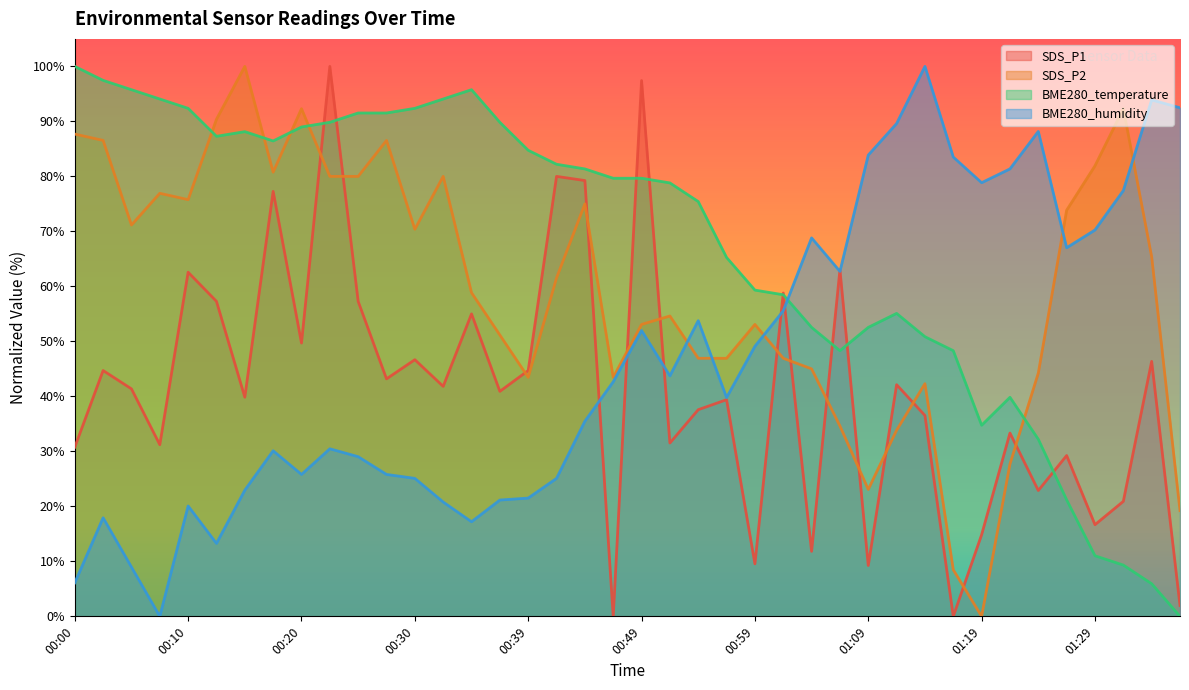

Reading right to left, extract all data points from this chart.

SDS_P1: 01:36=2.0	01:34=46.4	01:31=20.9	01:29=16.7	01:26=29.2	01:24=22.9	01:21=33.3	01:19=14.8	01:16=0.0	01:13=36.5	01:11=42.1	01:09=9.2	01:06=63.0	01:04=11.8	01:01=58.8	00:59=9.5	00:56=39.4	00:54=37.6	00:51=31.5	00:49=97.4	00:47=0.0	00:44=79.2	00:42=80.0	00:39=44.7	00:37=40.9	00:34=55.0	00:32=41.8	00:30=46.7	00:27=43.2	00:25=57.3	00:22=100.0	00:20=49.7	00:17=77.3	00:15=39.8	00:13=57.3	00:10=62.6	00:08=31.2	00:05=41.4	00:03=44.7	00:00=30.8
SDS_P2: 01:36=19.2	01:34=65.4	01:31=92.3	01:29=81.9	01:26=73.8	01:24=44.2	01:21=27.7	01:19=0.0	01:16=8.5	01:13=42.3	01:11=33.8	01:09=23.1	01:06=34.6	01:04=45.0	01:01=46.9	00:59=53.1	00:56=46.9	00:54=46.9	00:51=54.6	00:49=53.1	00:47=43.5	00:44=75.0	00:42=61.5	00:39=43.5	00:37=51.2	00:34=58.8	00:32=80.0	00:30=70.4	00:27=86.5	00:25=80.0	00:22=80.0	00:20=92.3	00:17=80.8	00:15=100.0	00:13=90.4	00:10=75.8	00:08=76.9	00:05=71.2	00:03=86.5	00:00=87.7
BME280_temperature: 01:36=0.0	01:34=5.9	01:31=9.3	01:29=11.0	01:26=21.2	01:24=32.2	01:21=39.8	01:19=34.7	01:16=48.3	01:13=50.8	01:11=55.1	01:09=52.5	01:06=48.3	01:04=52.5	01:01=58.5	00:59=59.3	00:56=65.3	00:54=75.4	00:51=78.8	00:49=79.7	00:47=79.7	00:44=81.4	00:42=82.2	00:39=84.7	00:37=89.8	00:34=95.8	00:32=94.1	00:30=92.4	00:27=91.5	00:25=91.5	00:22=89.8	00:20=89.0	00:17=86.4	00:15=88.1	00:13=87.3	00:10=92.4	00:08=94.1	00:05=95.8	00:03=97.5	00:00=100.0
BME280_humidity: 01:36=92.5	01:34=93.9	01:31=77.4	01:29=70.3	01:26=67.0	01:24=88.2	01:21=81.4	01:19=78.9	01:16=83.5	01:13=100.0	01:11=89.6	01:09=83.9	01:06=62.7	01:04=68.8	01:01=55.6	00:59=49.1	00:56=39.8	00:54=53.8	00:51=43.7	00:49=52.0	00:47=42.7	00:44=35.5	00:42=25.1	00:39=21.5	00:37=21.1	00:34=17.2	00:32=20.8	00:30=25.1	00:27=25.8	00:25=29.0	00:22=30.5	00:20=25.8	00:17=30.1	00:15=22.9	00:13=13.3	00:10=20.1	00:08=0.0	00:05=9.0	00:03=17.9	00:00=6.1